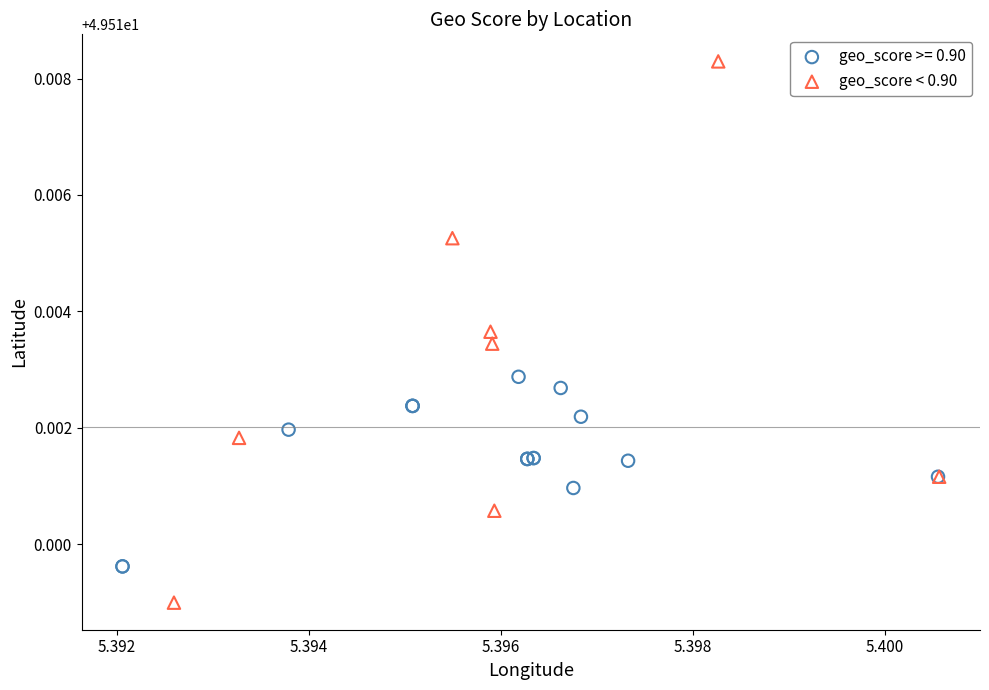

Which series contains the lowest Y value?

geo_score < 0.90